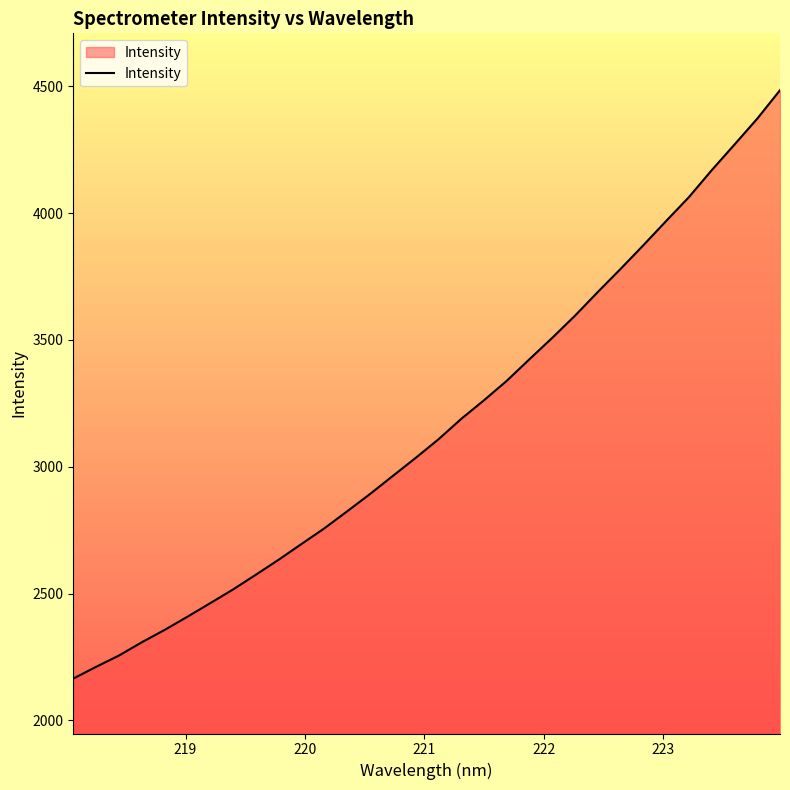

What is the average value?

3161.0